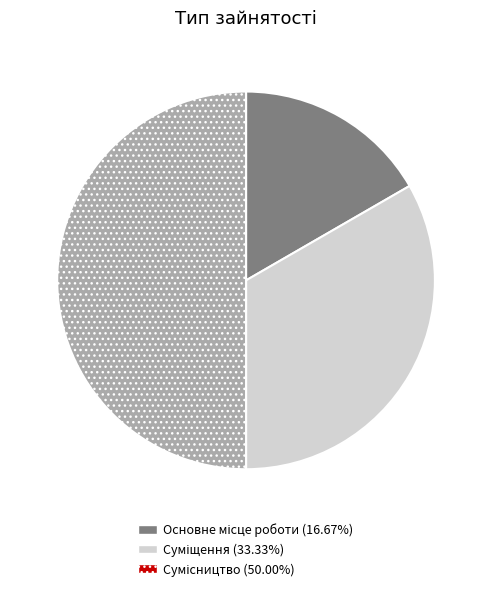

Count the number of slices in the pie.

3